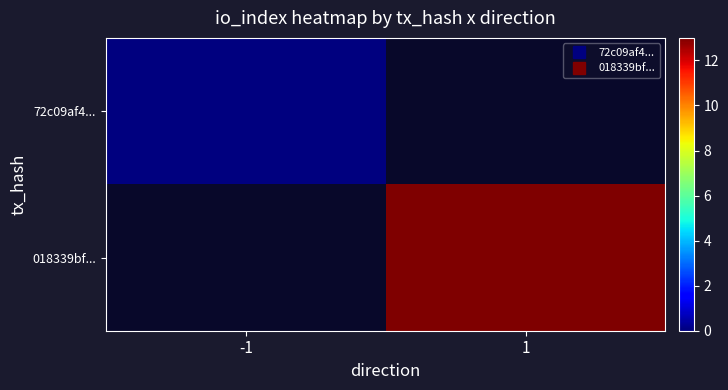

At 1, list the series in order from largest to smallest.

72c09af4..., 018339bf...